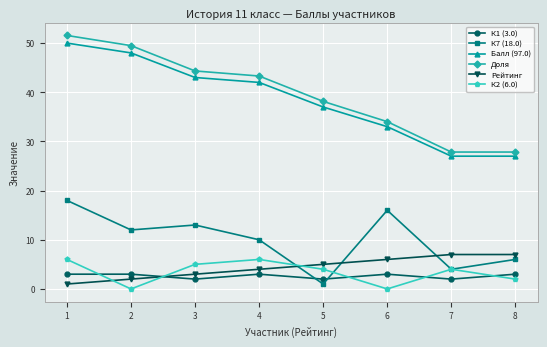

True or false: Балл (97.0) has more than 2 interior local peaks.

False